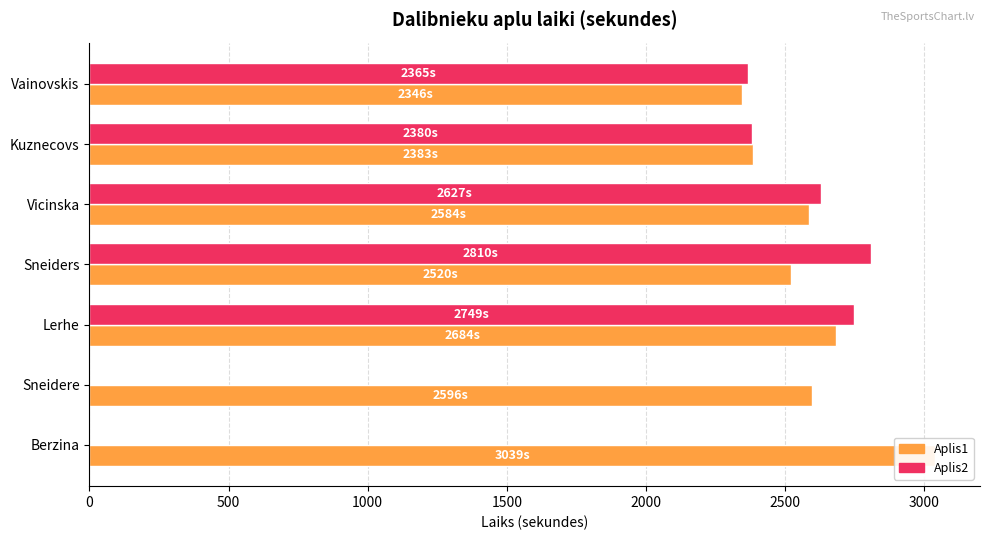

Which series has the largest total across all categories?

Aplis1